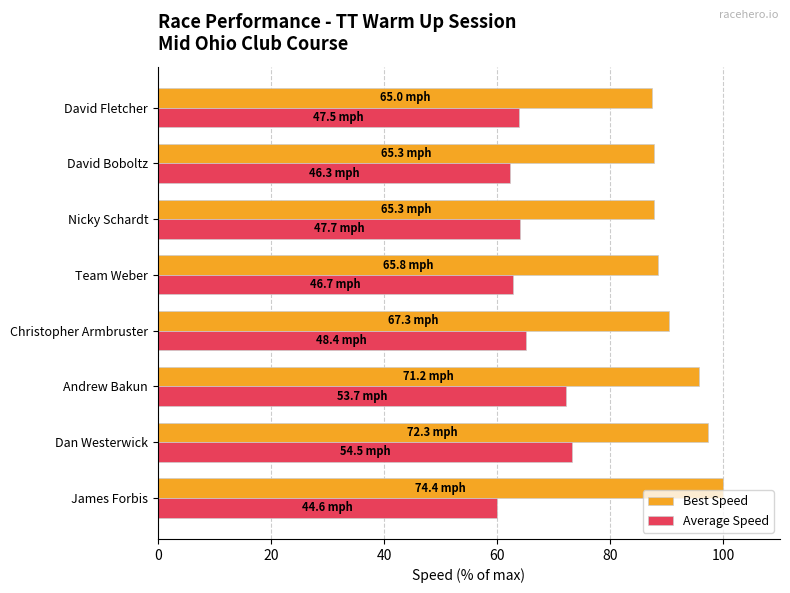

At how many categories does at least one series exceed 82?

8